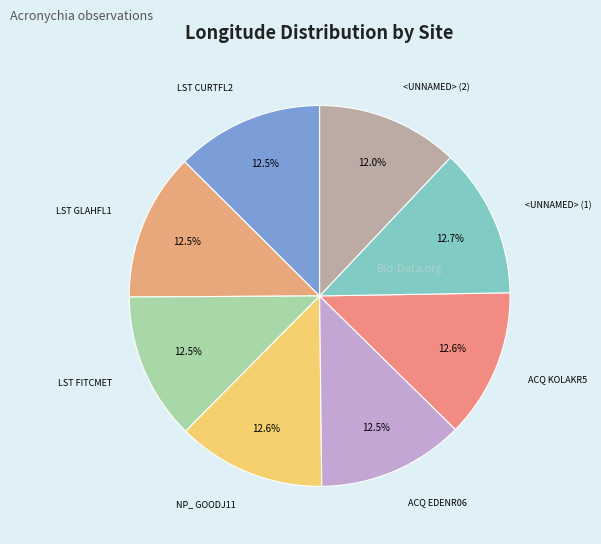

How many slices are in this pie chart?

8